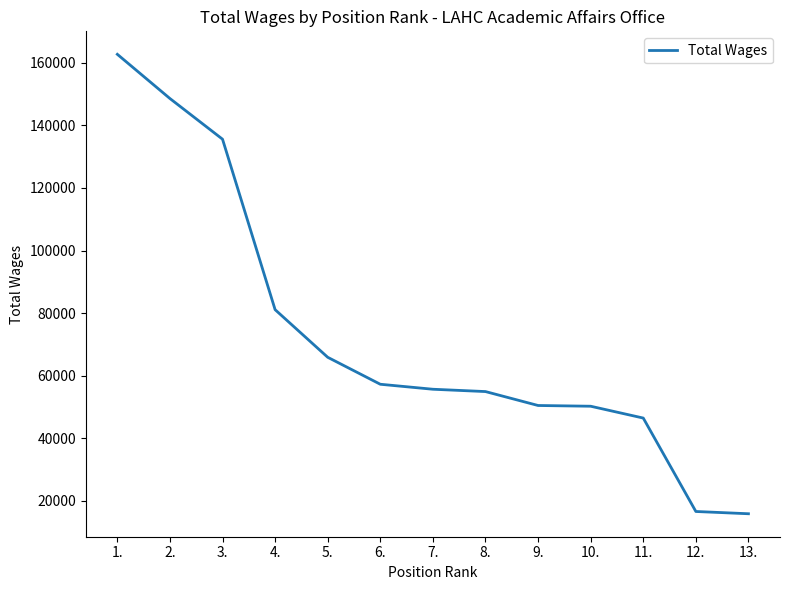

What is the maximum value shown in the chart?

162703